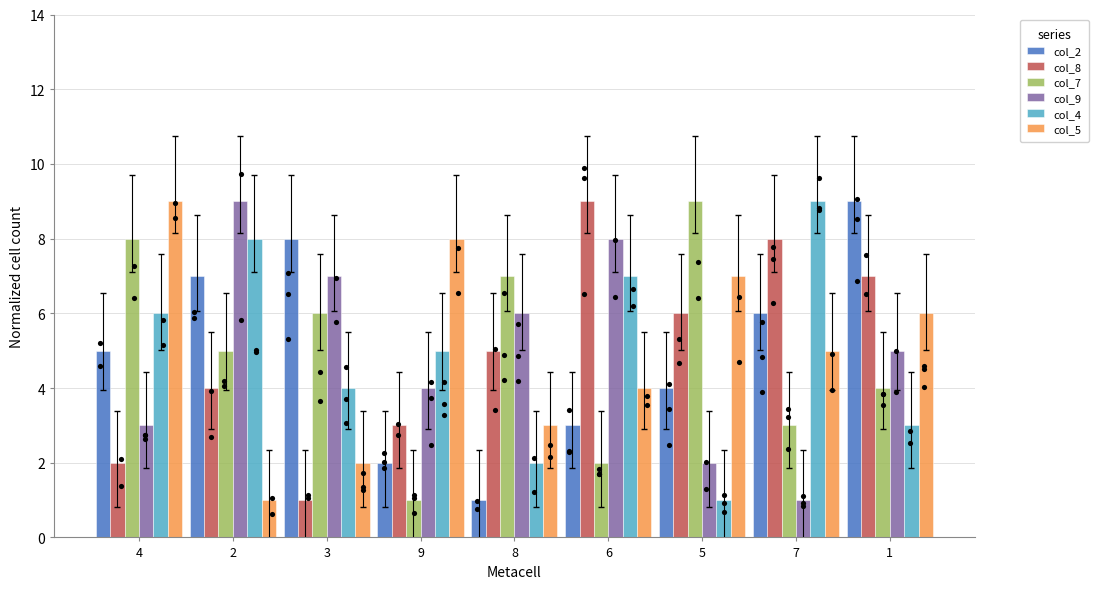

At how many categories does at least one series exceed 7?

8